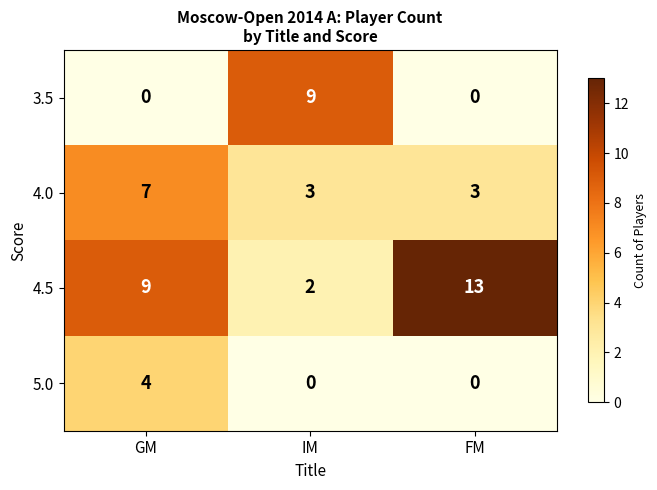

What is the total value across all series at FM?

16